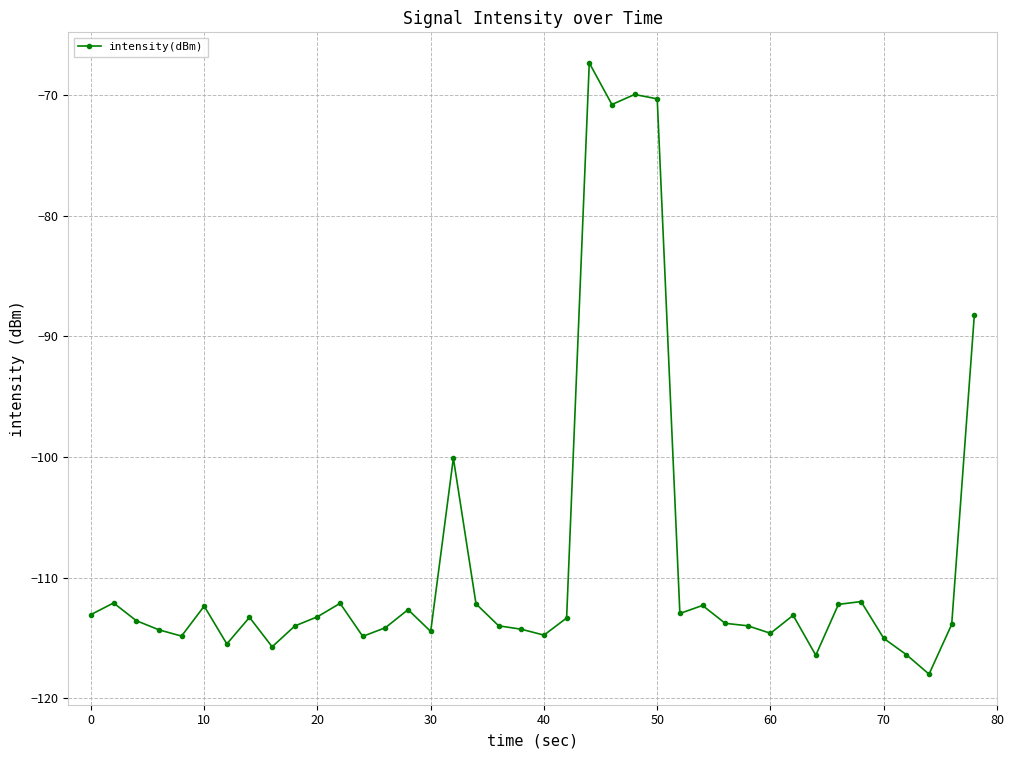

What is the value of the 13th point from the left?

-114.9